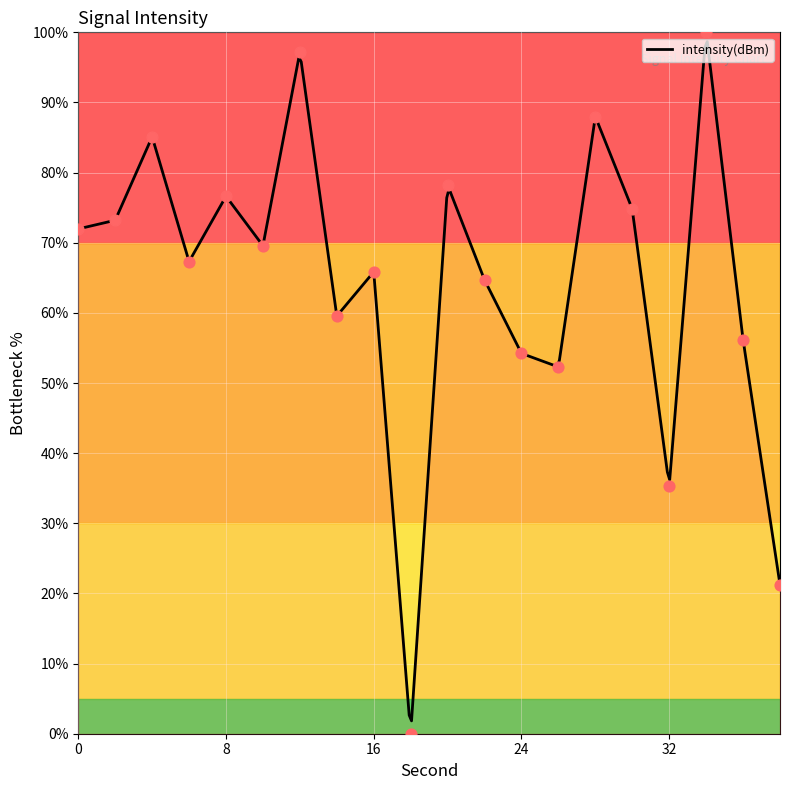

Approximately how many times larger is the value at 2 compared to 26?

1.4